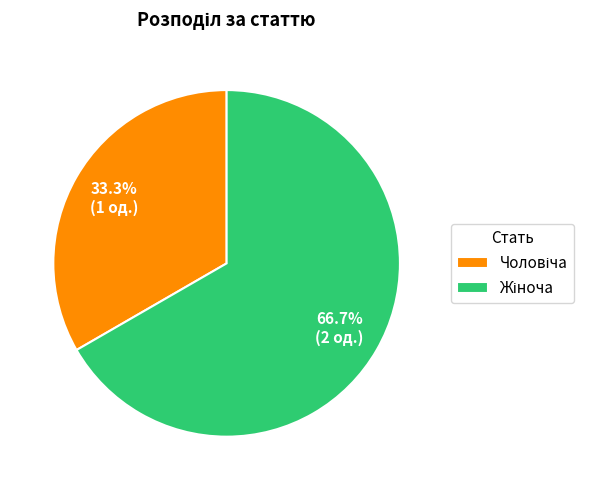

How many slices are in this pie chart?

2